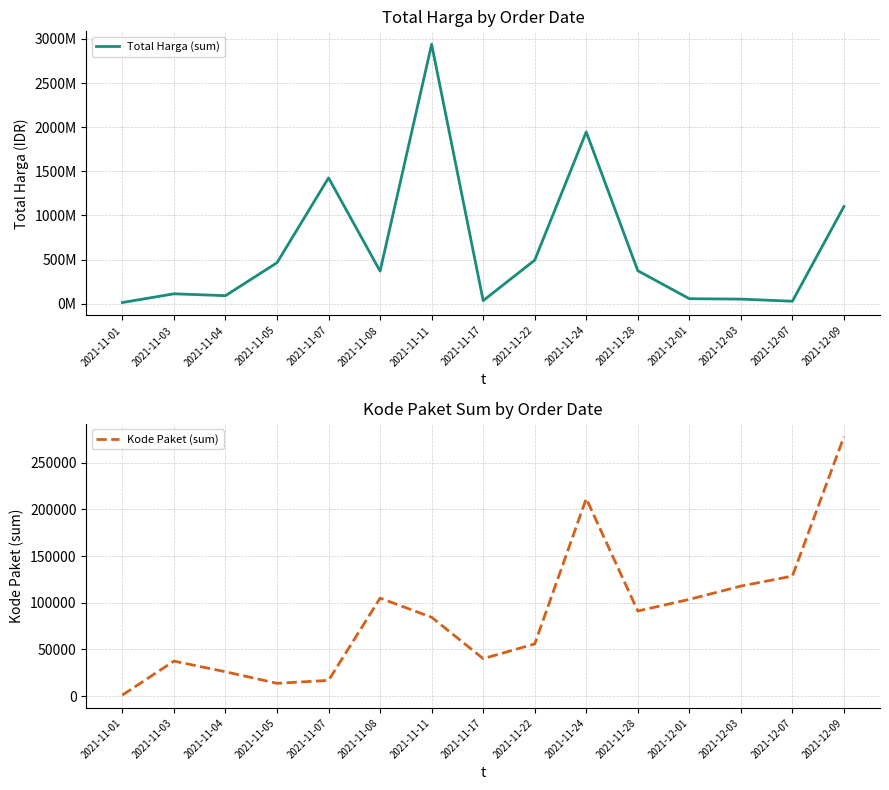

What is the total value across all series at 2021-12-03?

51718783